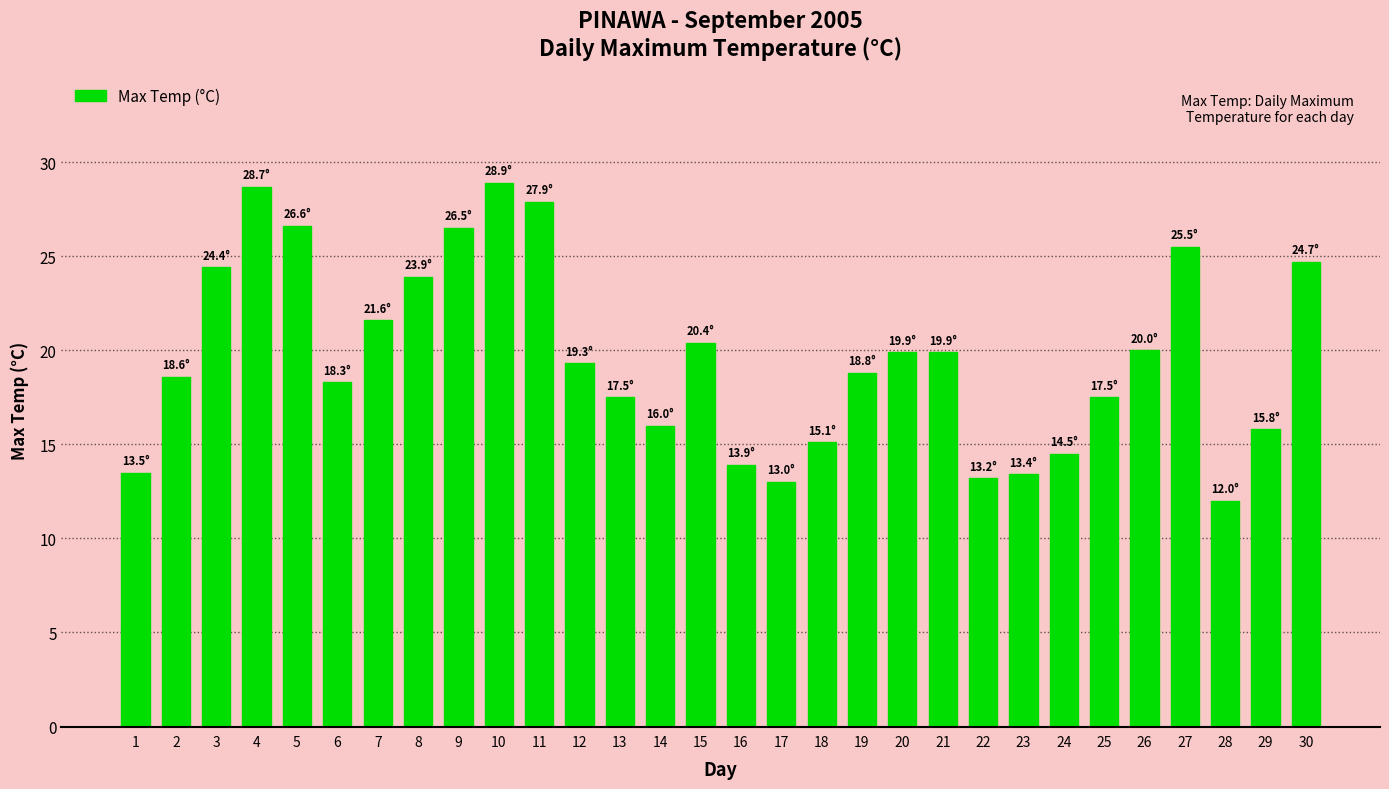

Are the bars horizontal?

No